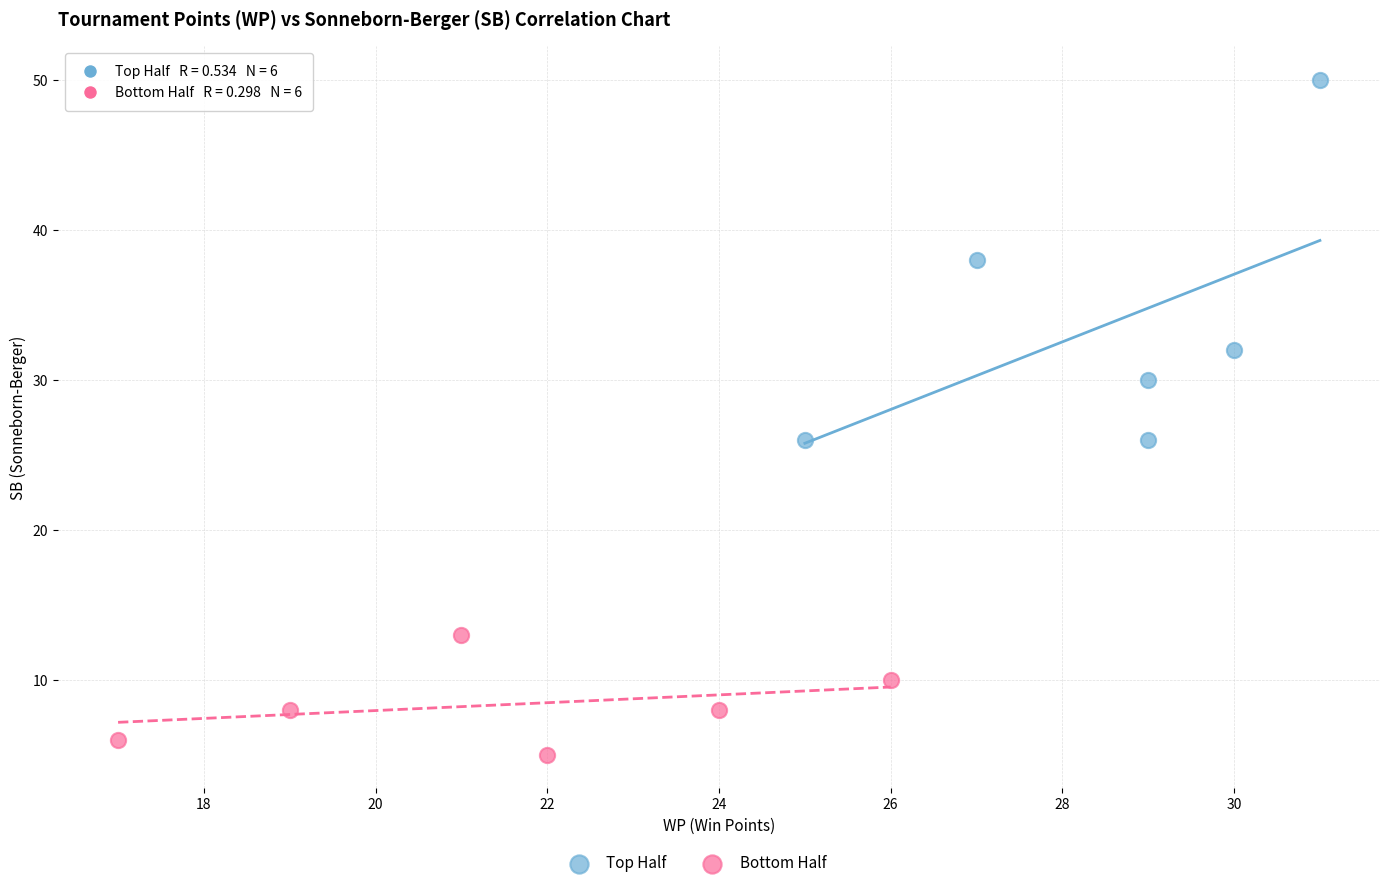

Which series reaches the minimum Y coordinate?

Bottom Half